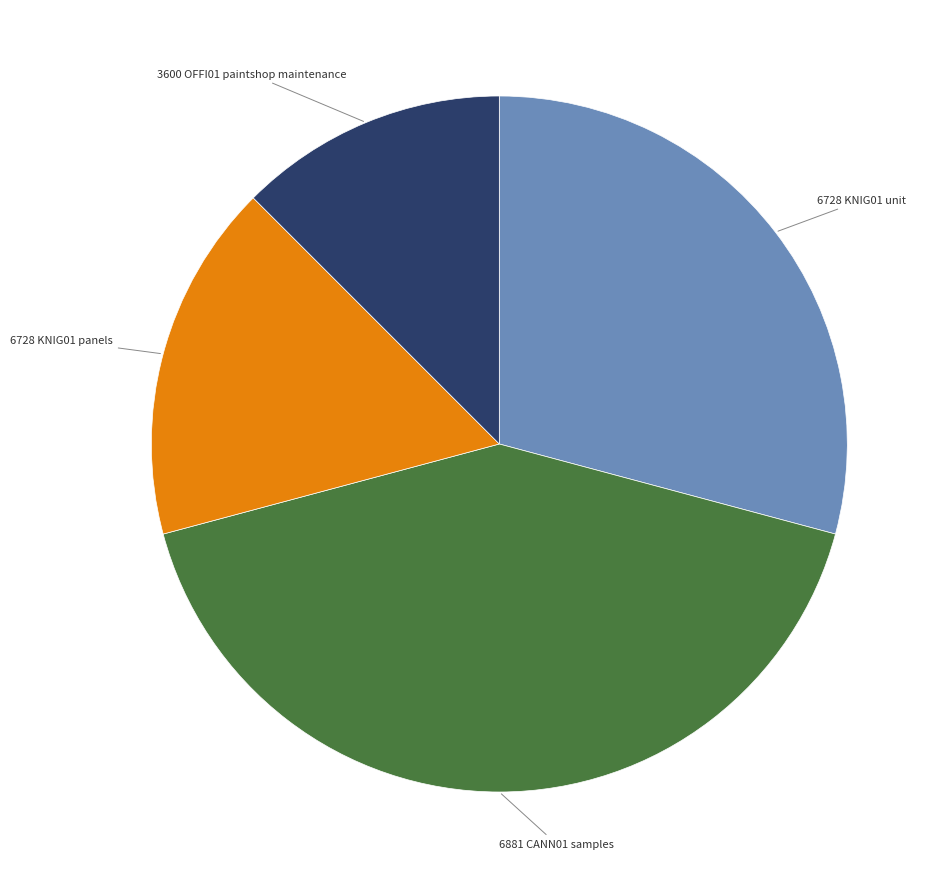

Combined, do 6728 KNIG01 panels and 6881 CANN01 samples account for over 50%?

Yes